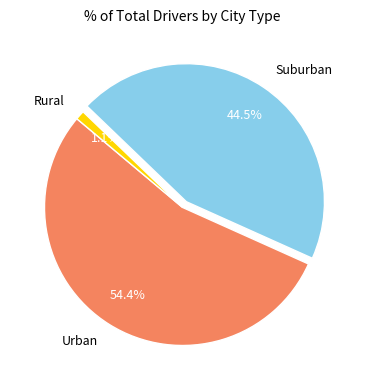

Does Urban represent more than half of the total?

Yes